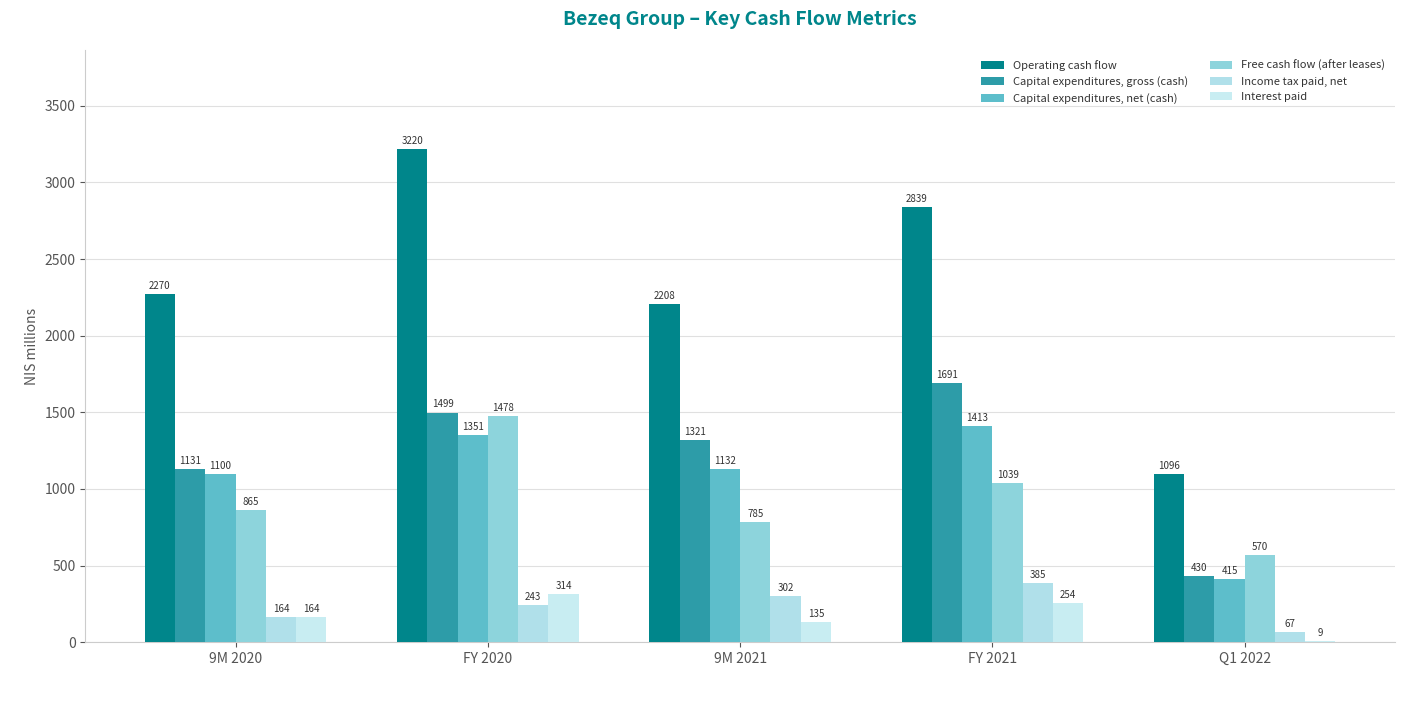

What is the smallest value displayed?

9